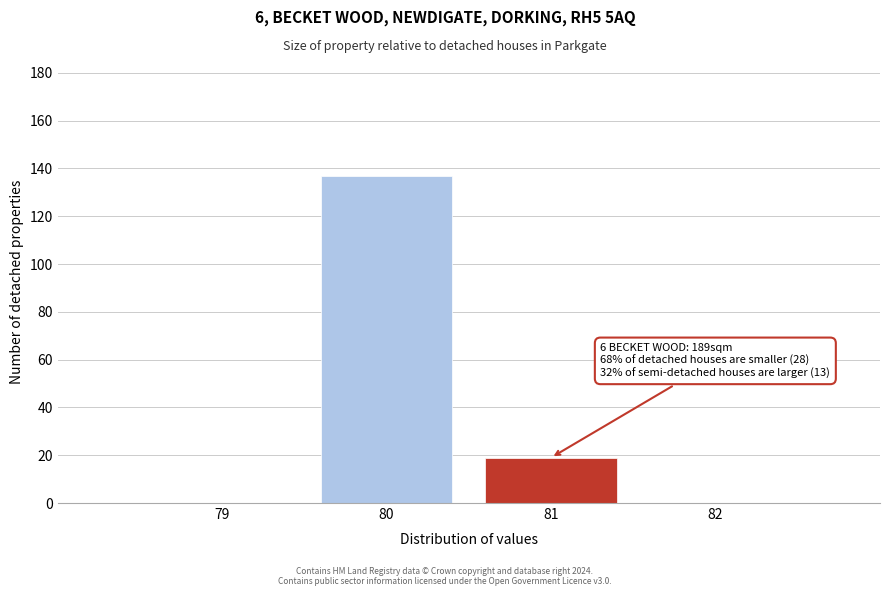

The value at 79 is 0. True or false?

True